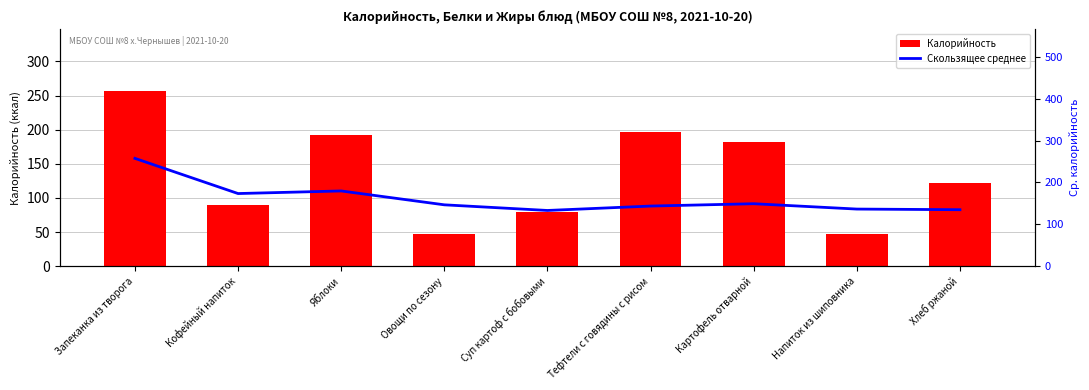

Reading left to right, extract all data points from this chart.

Калорийность: Запеканка из творога=257.4	Кофейный напиток=89.3	Яблоки=192.0	Овощи по сезону=47.0	Суп картоф с бобовыми=79.0	Тефтели с говядины с рисом=196.1	Картофель отварной=182.5	Напиток из шиповника=46.9	Хлеб ржаной=122.5
Скользящее среднее: Запеканка из творога=257.4	Кофейный напиток=173.4	Яблоки=179.6	Овощи по сезону=146.4	Суп картоф с бобовыми=132.9	Тефтели с говядины с рисом=143.5	Картофель отварной=149.0	Напиток из шиповника=136.3	Хлеб ржаной=134.7